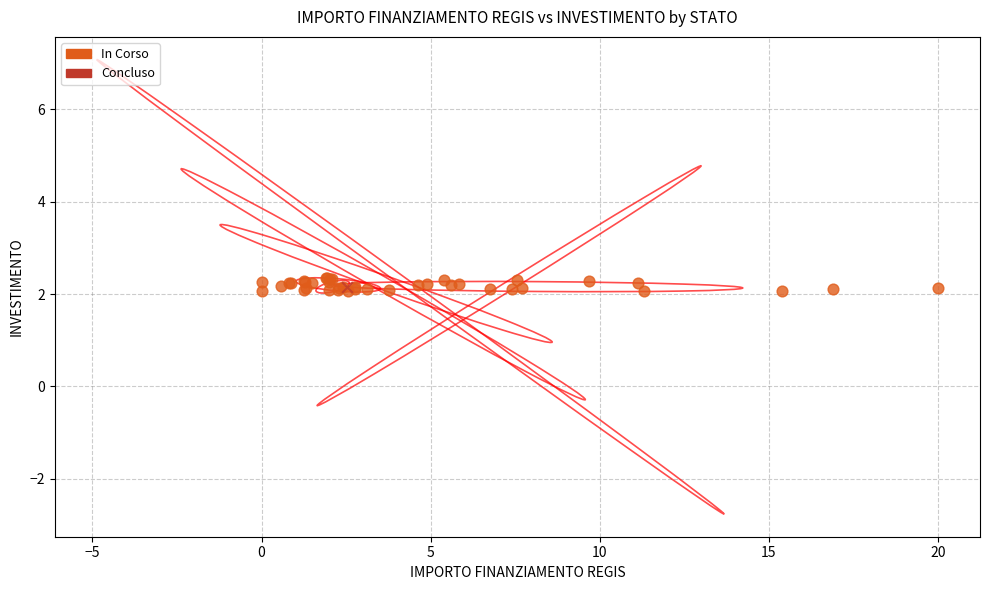

What are all the series names shown in the legend?

In Corso, Concluso